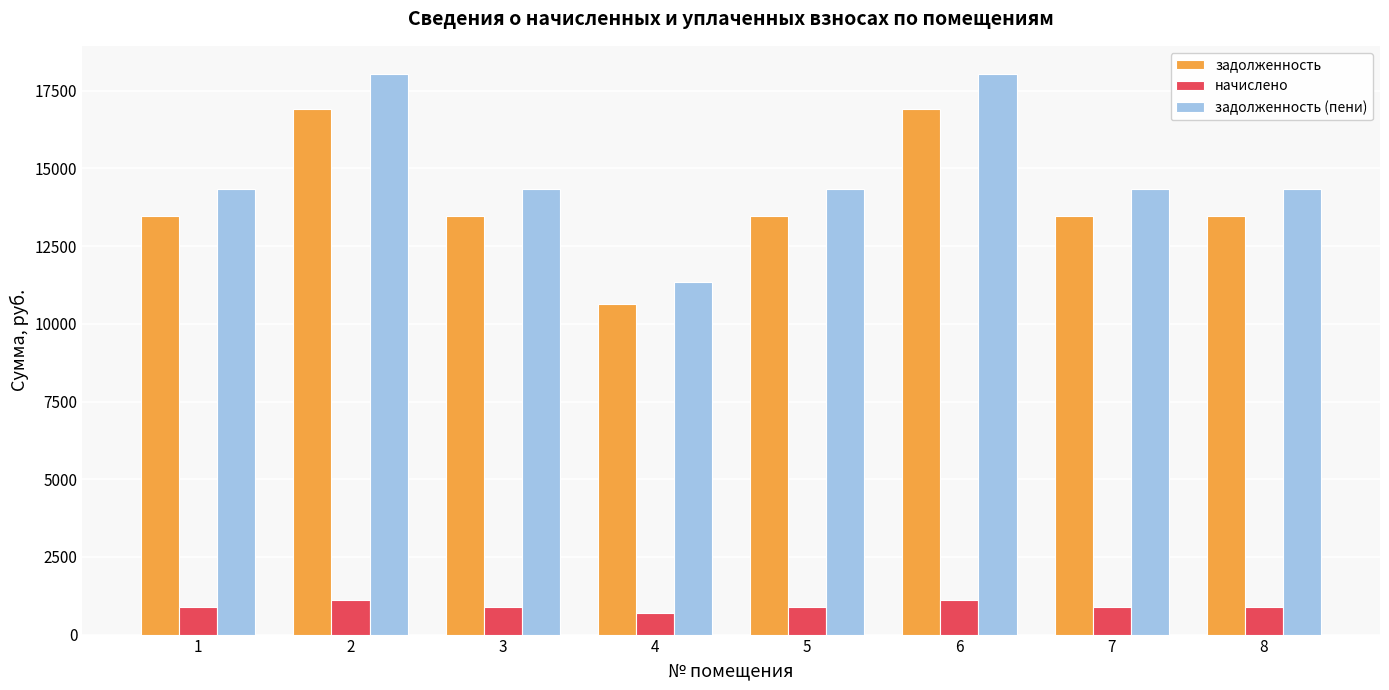

Where does the задолженность series first go above 13456?

1